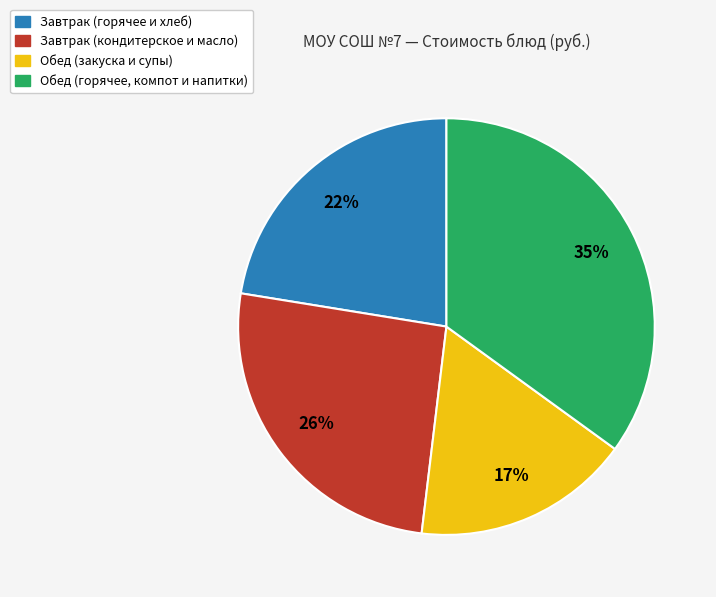

To the nearest percent, what is the difference between the largest and smallest slice percentages?

18%